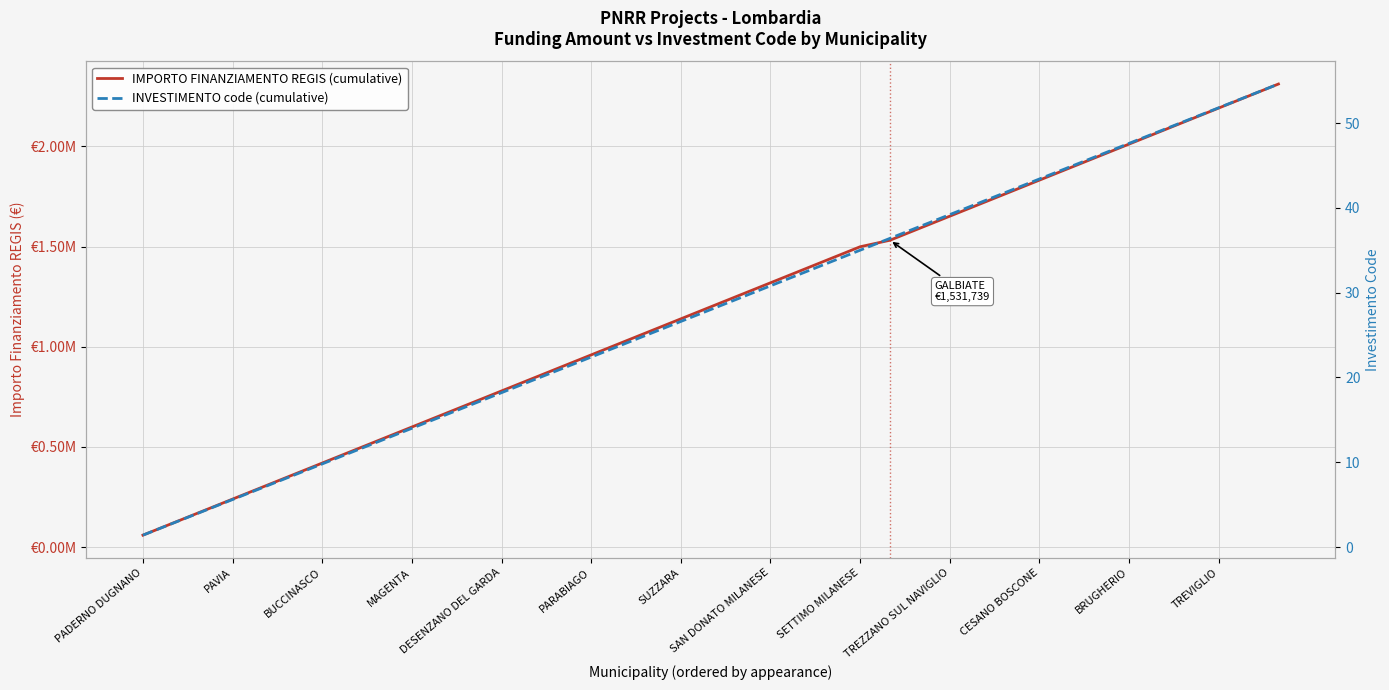

True or false: IMPORTO FINANZIAMENTO REGIS (cumulative) and INVESTIMENTO code (cumulative) cross at least once.

False